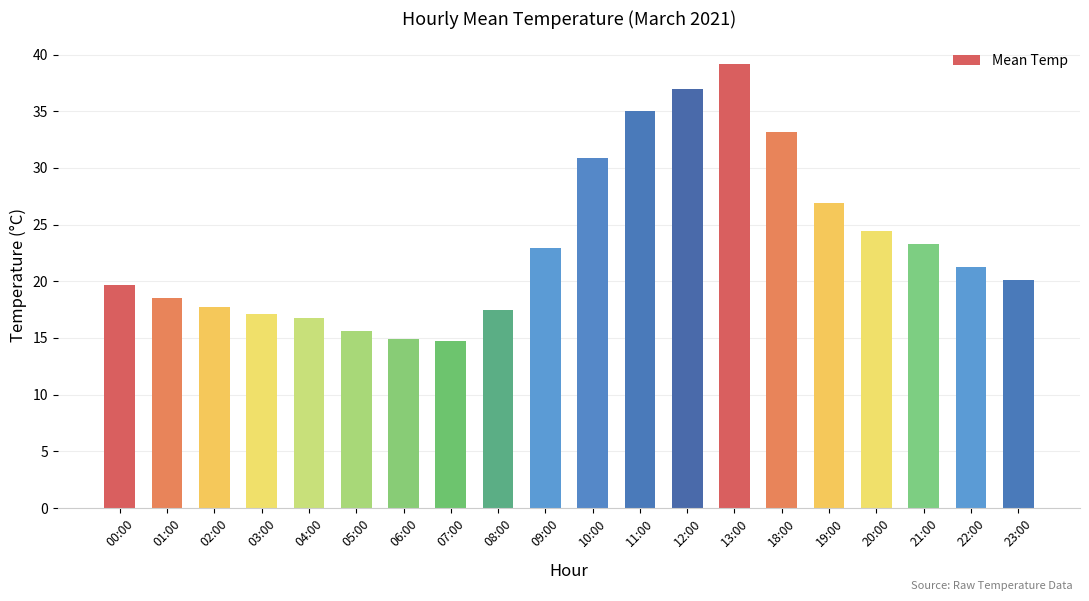

What is the greatest value displayed?

39.2